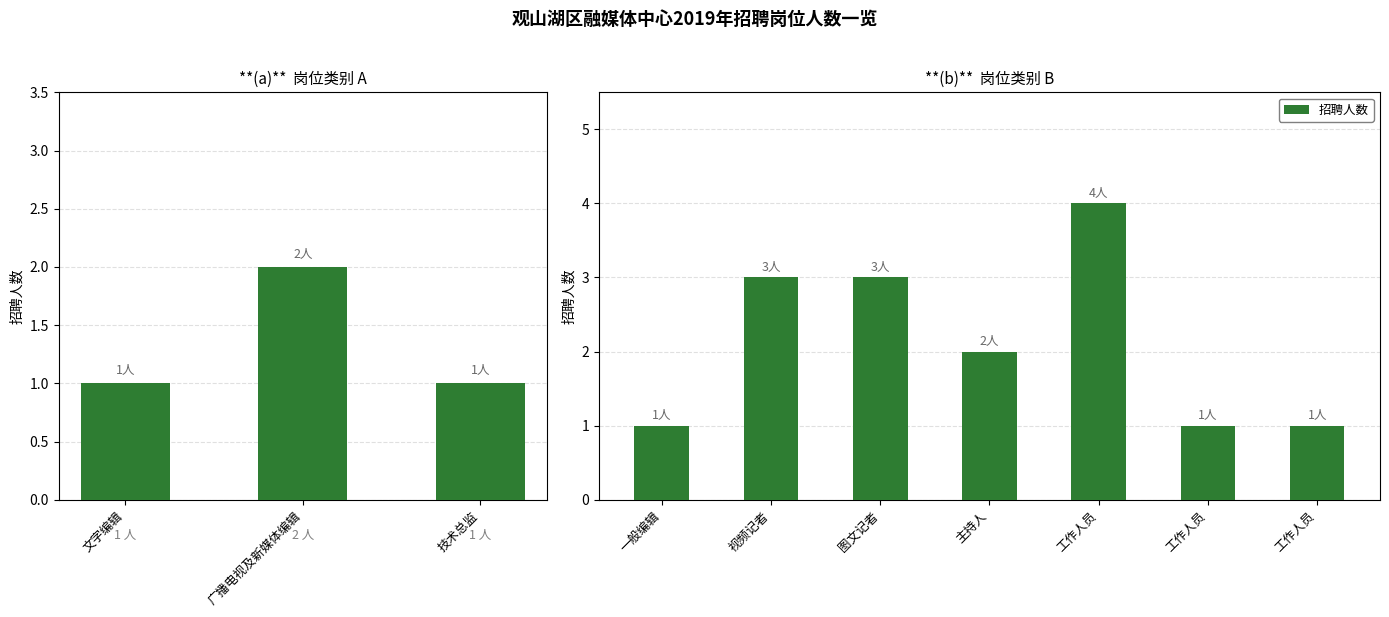

What is the sum of all values?

19